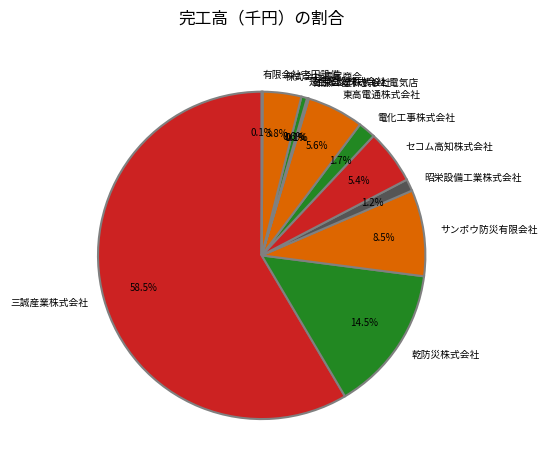

What is the total percentage of 昭栄設備工業株式会社 and 東高電通株式会社?

6.8%